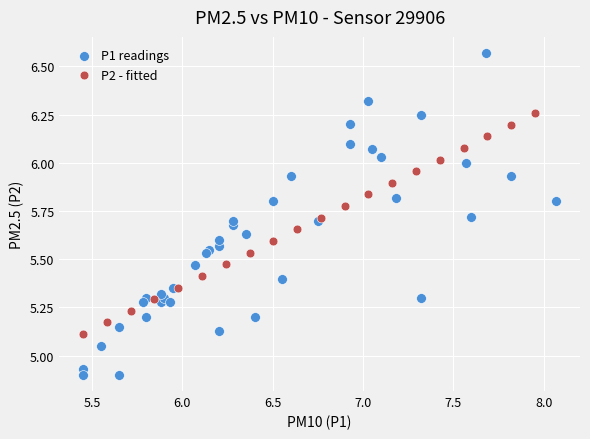

Which series has the largest Y range (max minus min)?

P1 readings